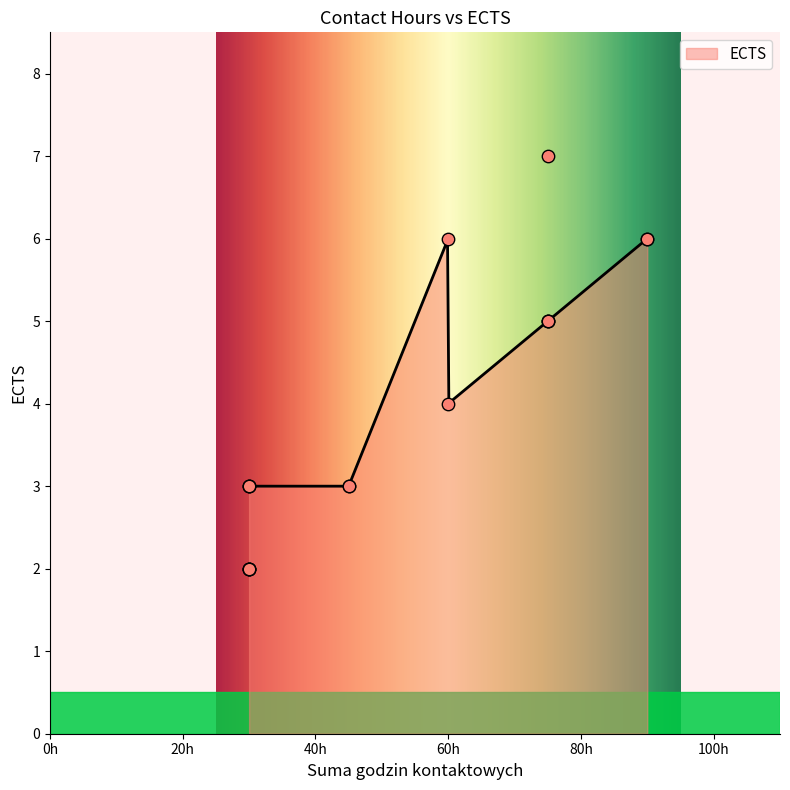

Which has a higher value, 30 or 30?

30